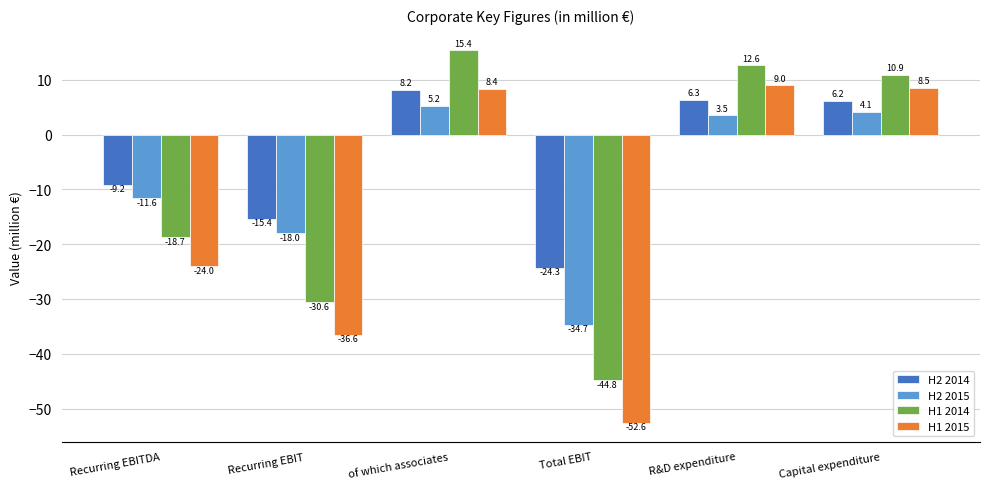

What is the spread (max minus min) of values at Capital expenditure?

6.8